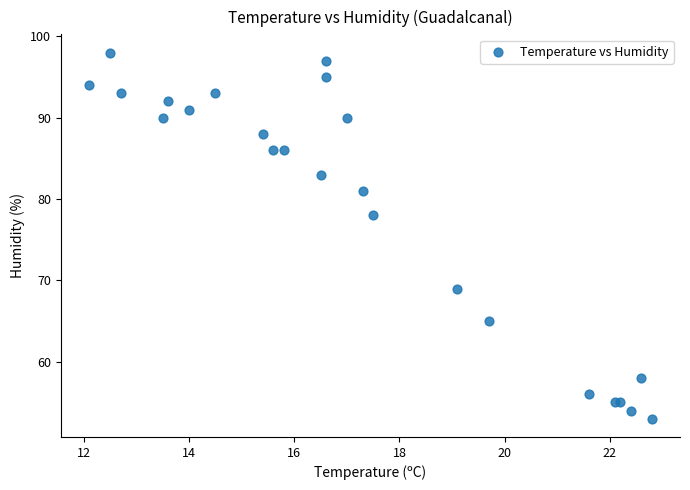

What Y value in the scatter plot is closest to 75?

78